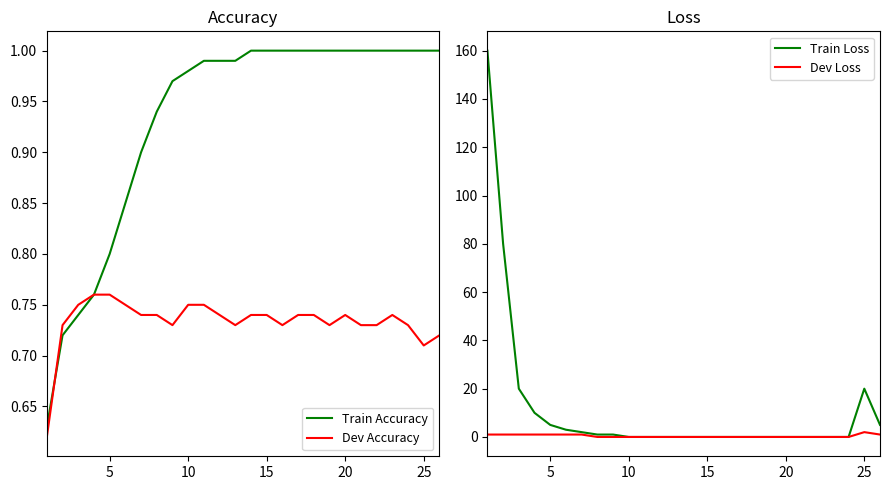

Reading left to right, transcribe all the data shown in this chart.

Train Accuracy: 0.6	0.7	0.7	0.8	0.8	0.8	0.9	0.9	1.0	1.0	1.0	1.0	1.0	1.0	1.0	1.0	1.0	1.0	1.0	1.0	1.0	1.0	1.0	1.0	1.0	1.0
Dev Accuracy: 0.6	0.7	0.8	0.8	0.8	0.8	0.7	0.7	0.7	0.8	0.8	0.7	0.7	0.7	0.7	0.7	0.7	0.7	0.7	0.7	0.7	0.7	0.7	0.7	0.7	0.7
Train Loss: 160.0	80.0	20.0	10.0	5.0	3.0	2.0	1.0	1.0	0.0	0.0	0.0	0.0	0.0	0.0	0.0	0.0	0.0	0.0	0.0	0.0	0.0	0.0	0.0	20.0	5.0
Dev Loss: 1.0	1.0	1.0	1.0	1.0	1.0	1.0	0.0	0.0	0.0	0.0	0.0	0.0	0.0	0.0	0.0	0.0	0.0	0.0	0.0	0.0	0.0	0.0	0.0	2.0	1.0